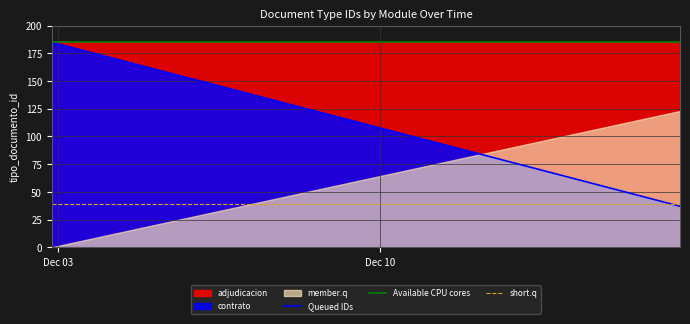

At how many categories does at least one series exceed 83?

2